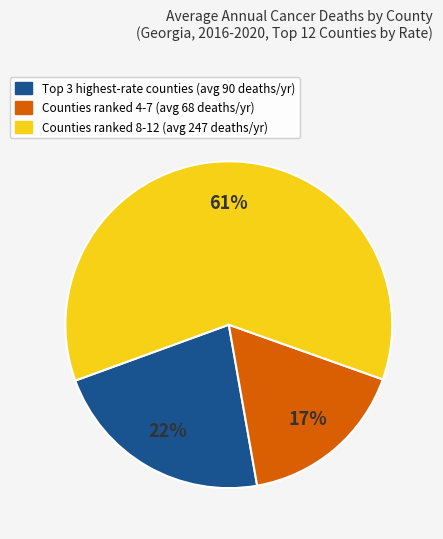

Is there a majority slice in this chart?

Yes